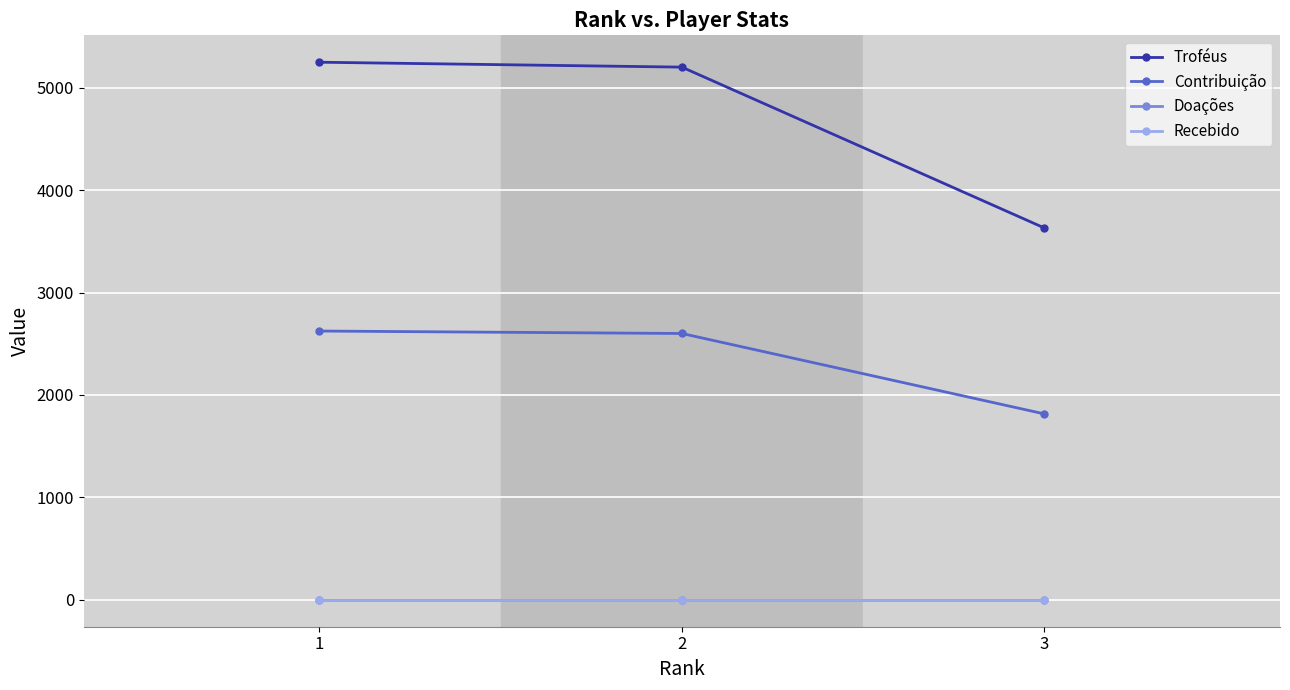

Does the chart have visible grid lines?

Yes